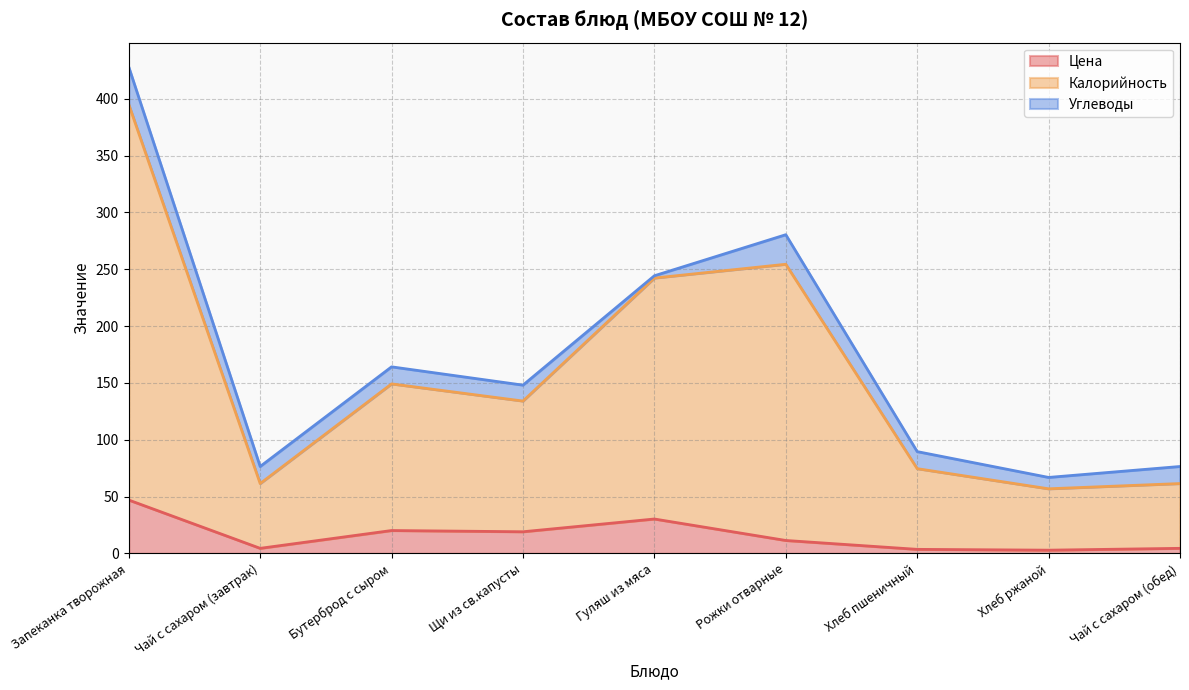

How many interior local valleys does the Цена series have?

3